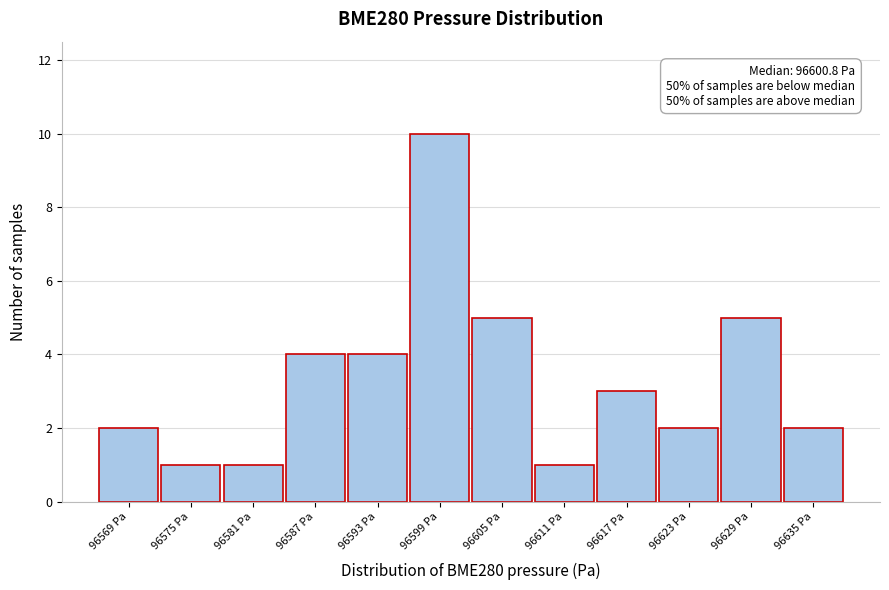

Which range on the x-axis has the tallest bar?

96596 to 96602